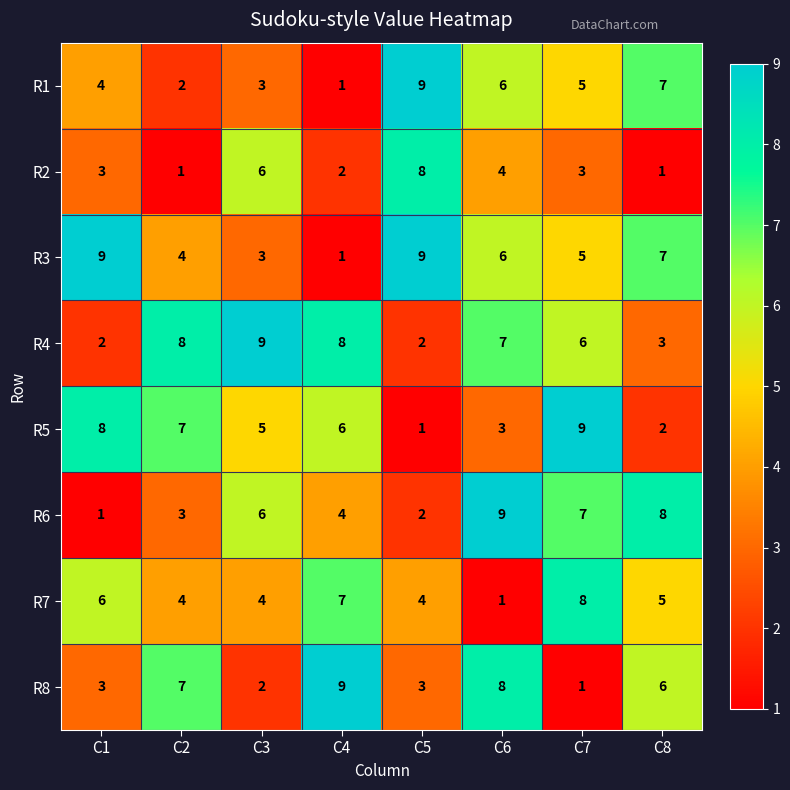

Which category has the highest value in the R5 series?

C7